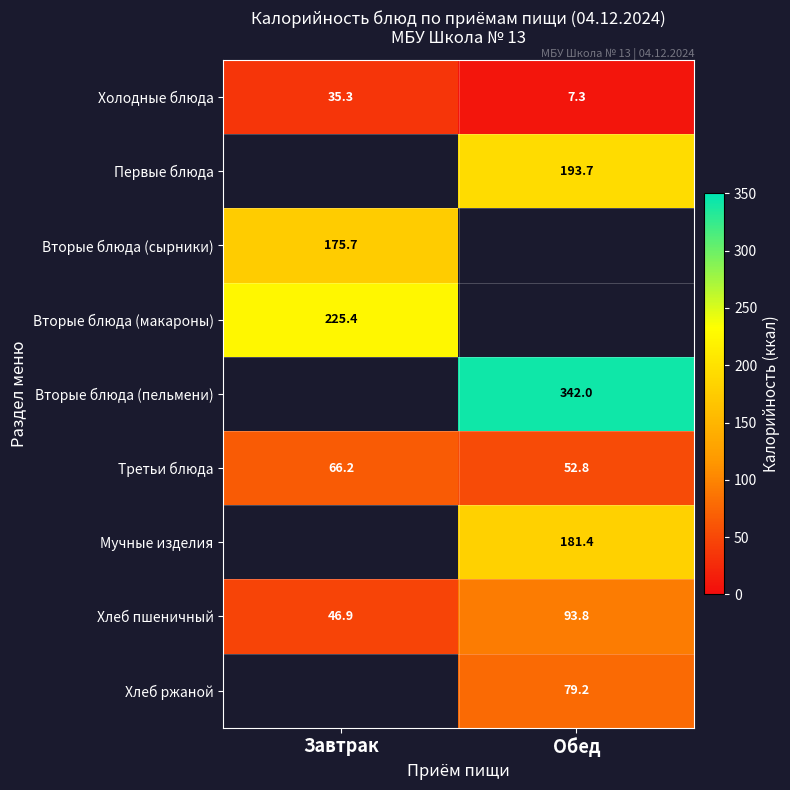

What is the approximate value of Хлеб пшеничный at Обед?

93.8